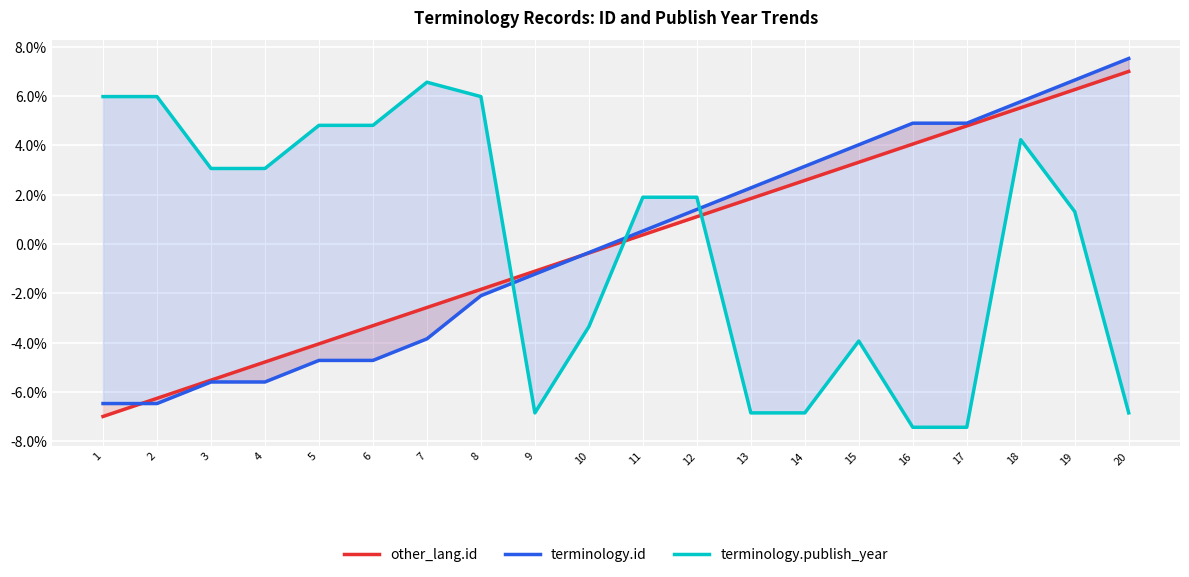

Which category has the highest value in the terminology.id series?

20